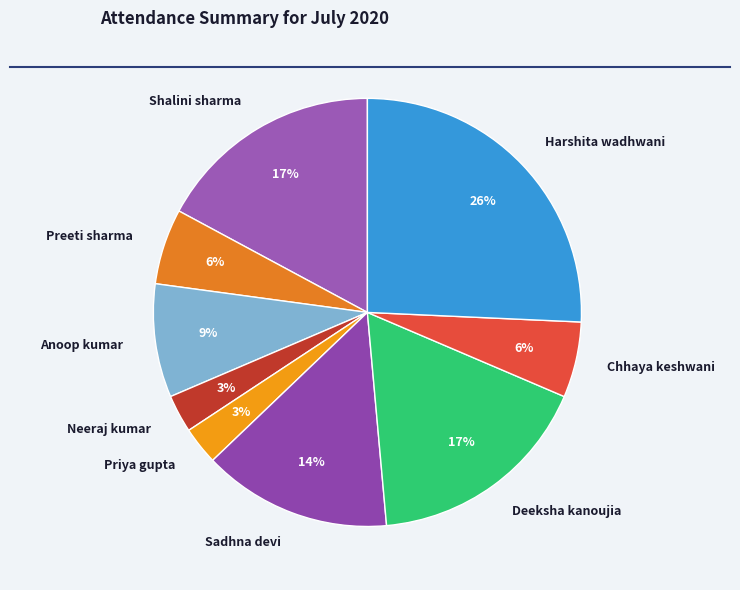

True or false: Deeksha kanoujia accounts for 5% of the total.

False